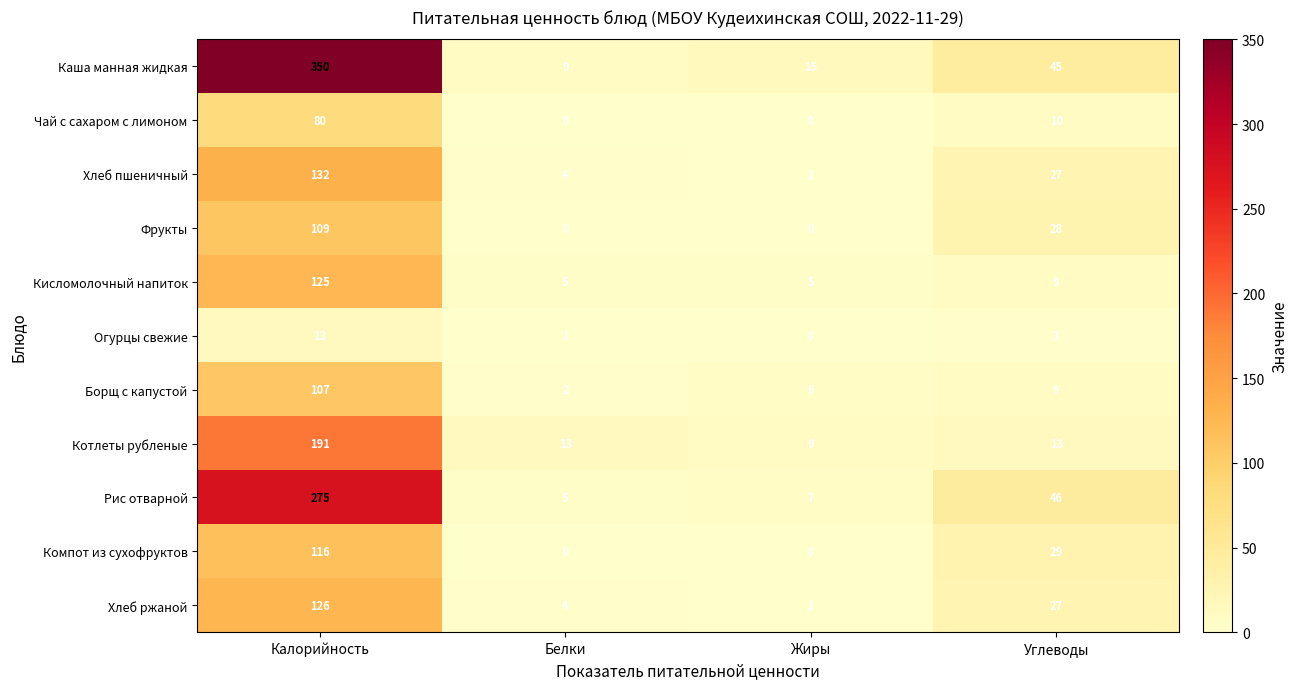

The Кисломолочный напиток series shows 1 at Жиры. True or false?

False